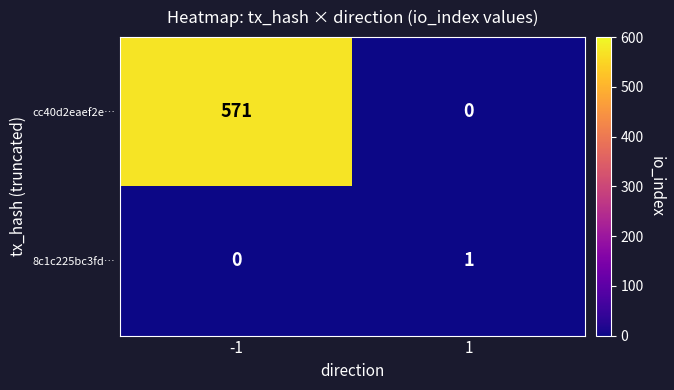

At which category is the sum across all series the highest?

-1